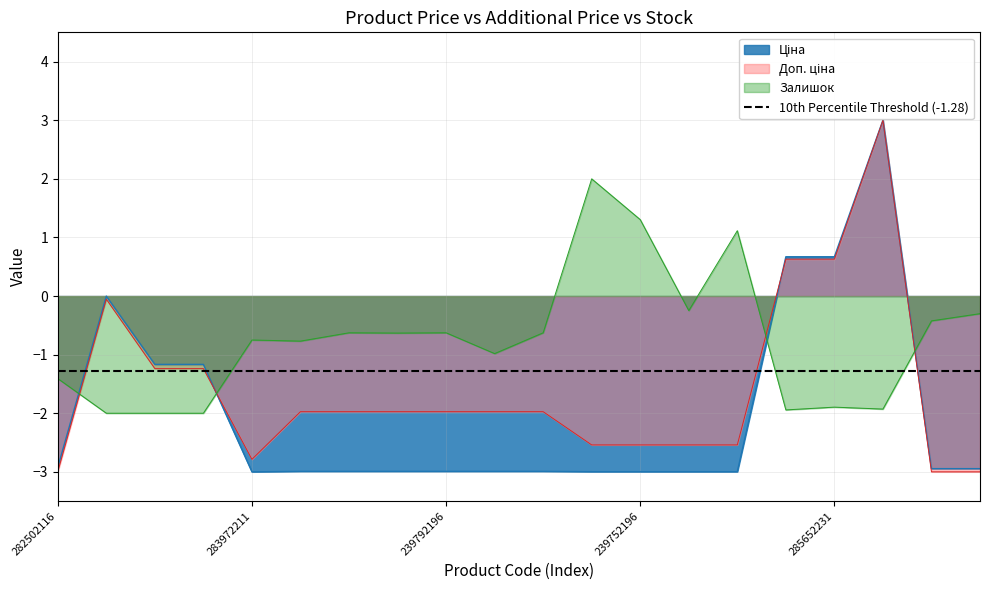

Between 287692231 and 239792196, which series saw the biggest shift?

Ціна